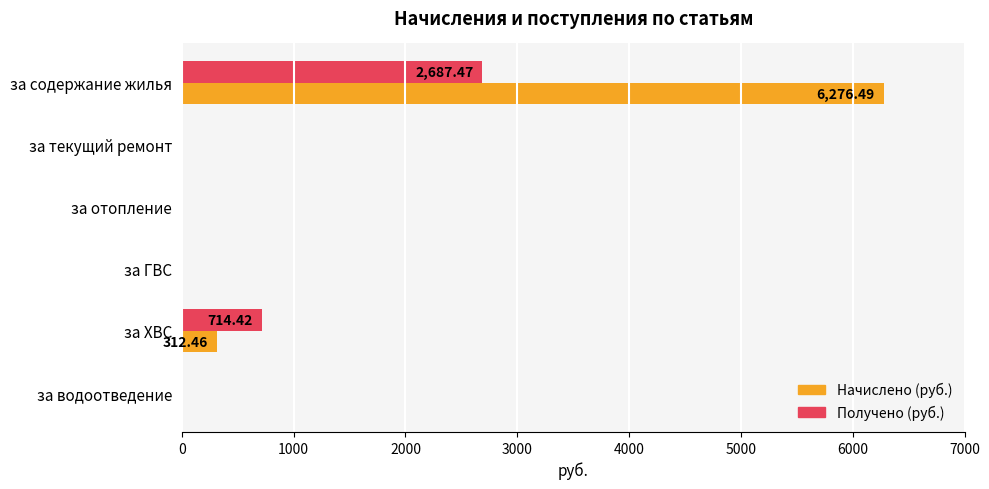

What is the sum of the Начислено (руб.) values at за содержание жилья and за отопление?

6276.5